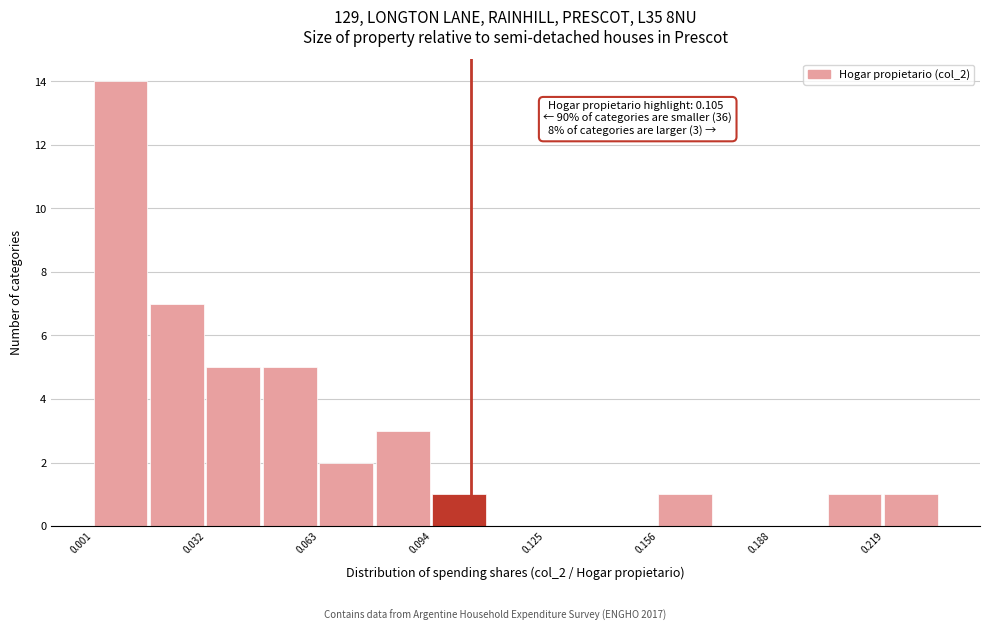

Read against the x-axis, roughly where is the centre of the tallest bar?

0.010